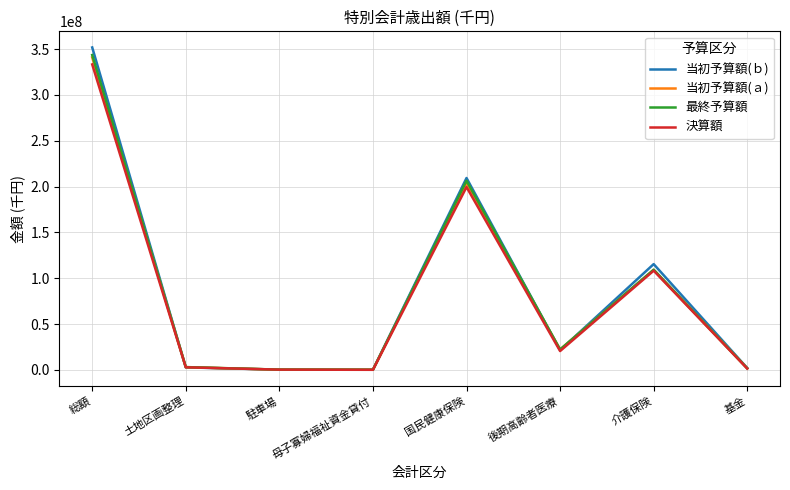

Which series has the widest spread of values?

当初予算額(ｂ)